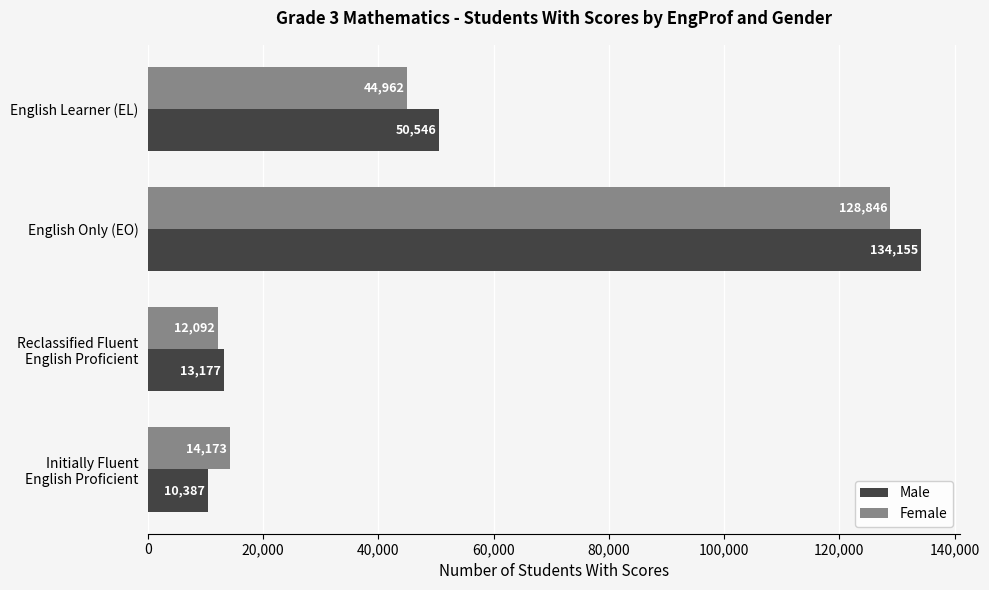

Which series has the largest total across all categories?

Male